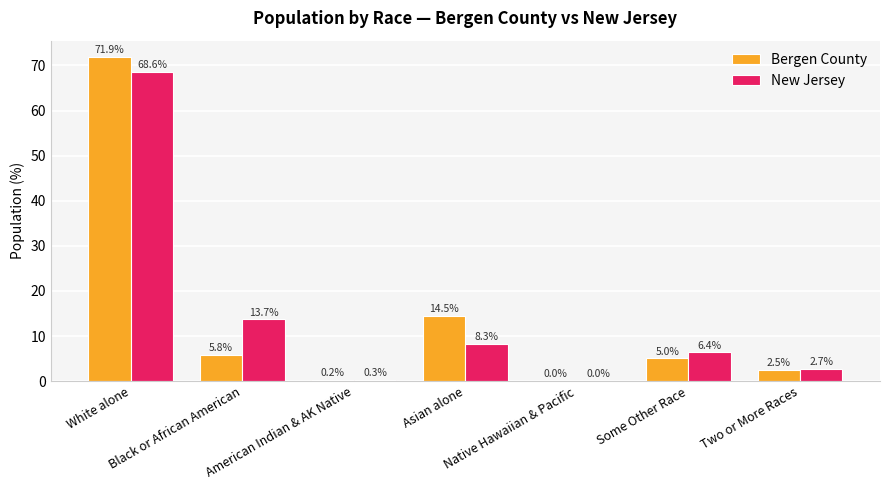

What is the difference between the Bergen County values at Native Hawaiian & Pacific and Two or More Races?

2.5